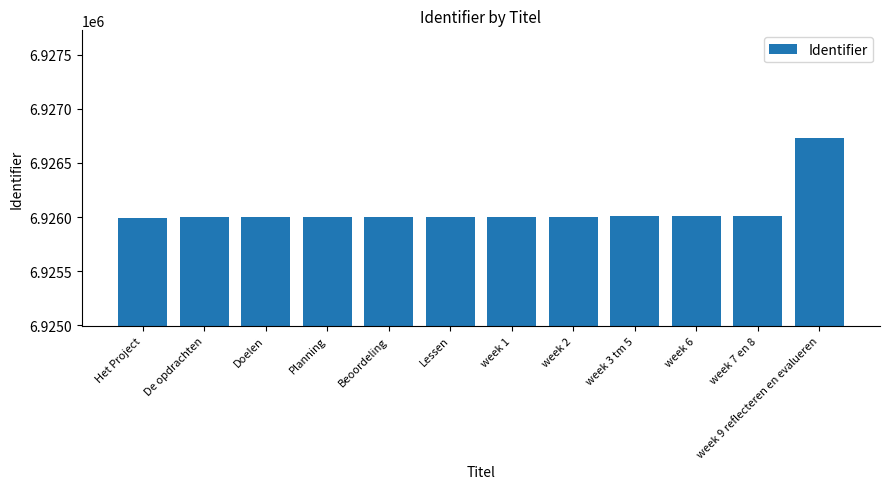

Between week 9 reflecteren en evalueren and week 3 tm 5, which is larger?

week 9 reflecteren en evalueren